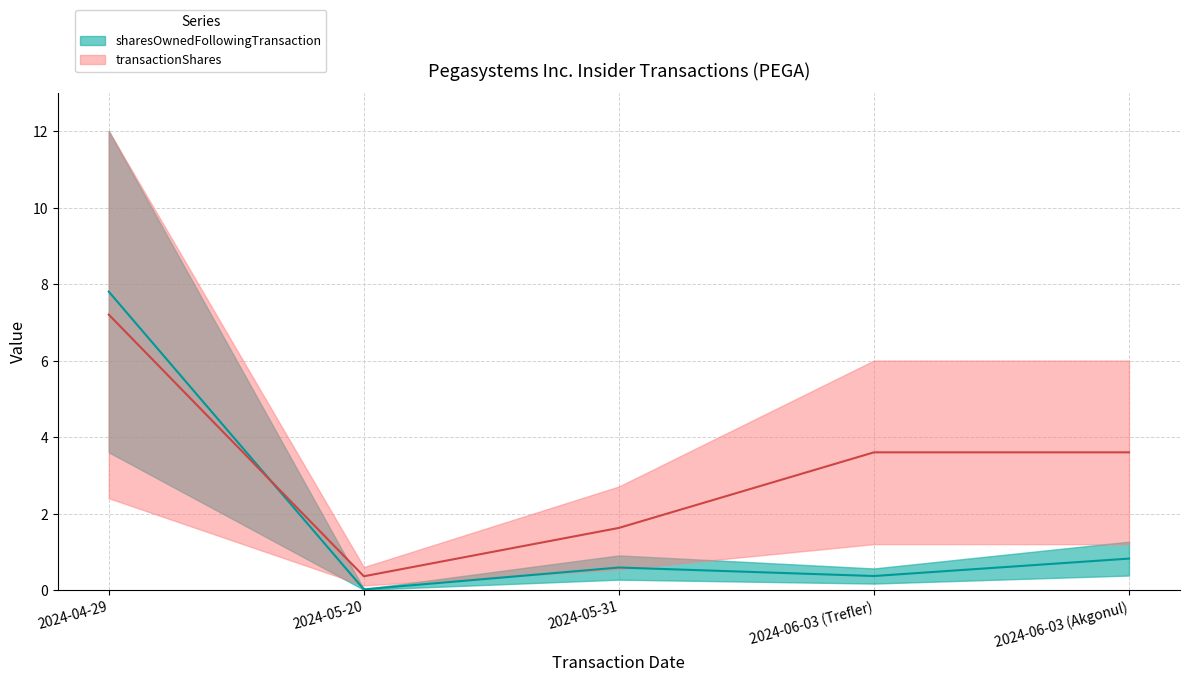

Which series has the widest spread of values?

sharesOwnedFollowingTransaction